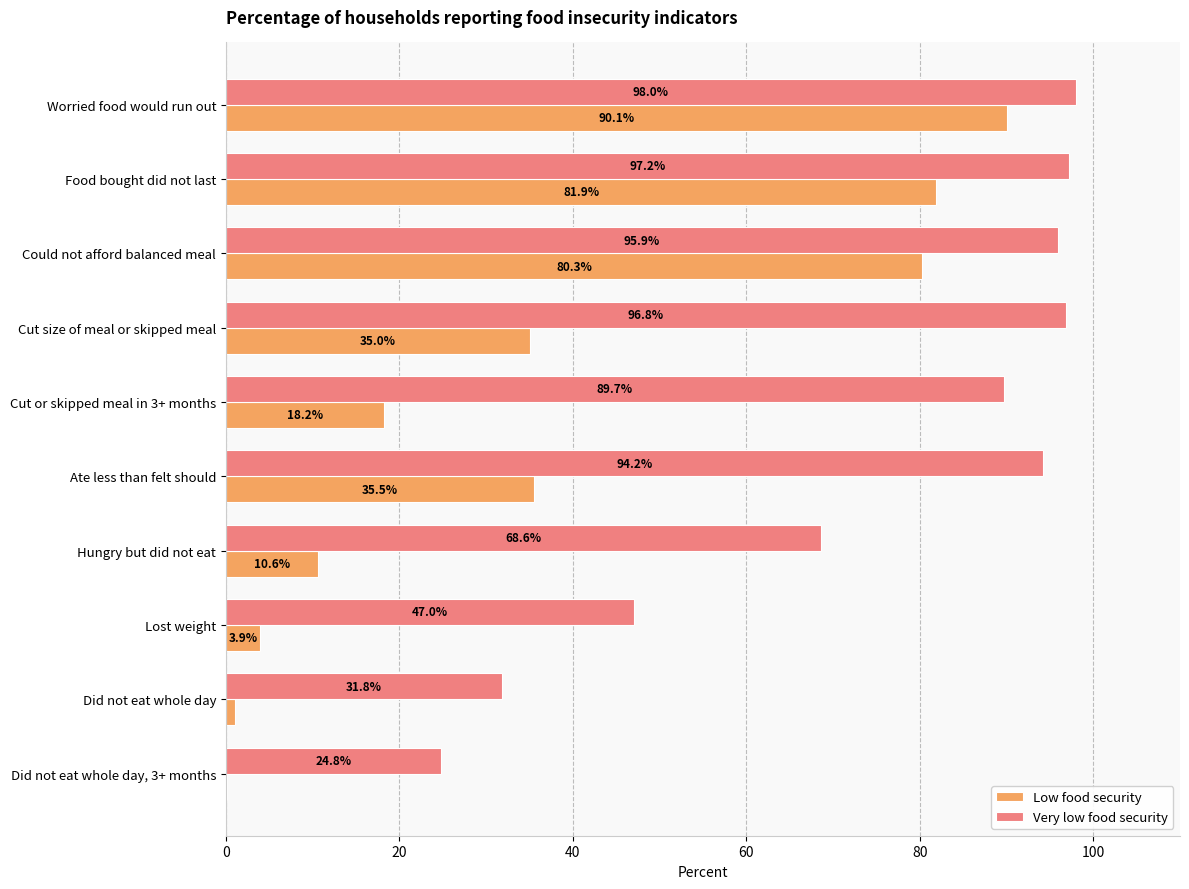

The value of Low food security at Cut or skipped meal in 3+ months is 32.7. True or false?

False